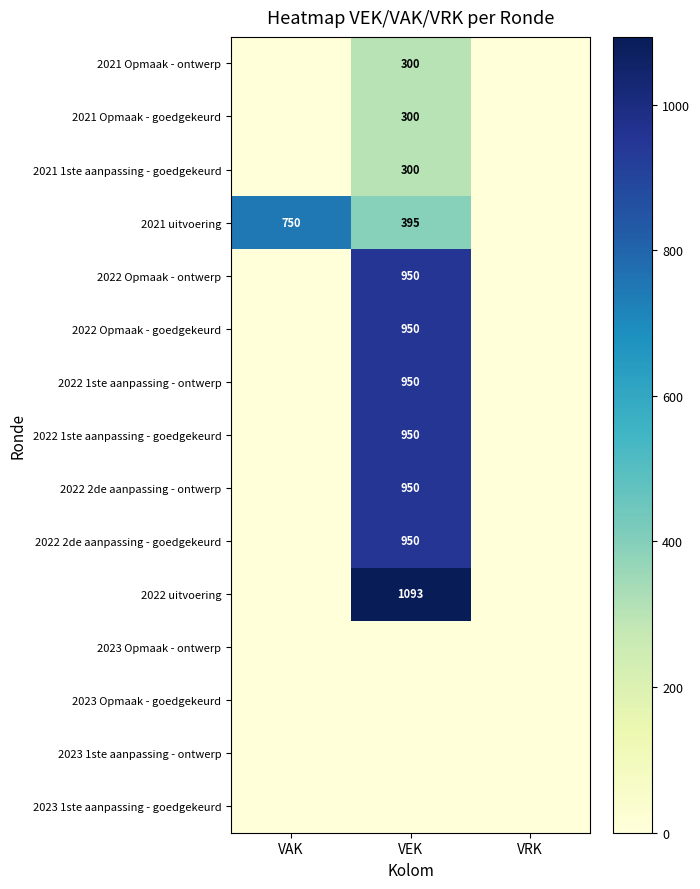

The 2022 1ste aanpassing - ontwerp series shows 1393 at VEK. True or false?

False